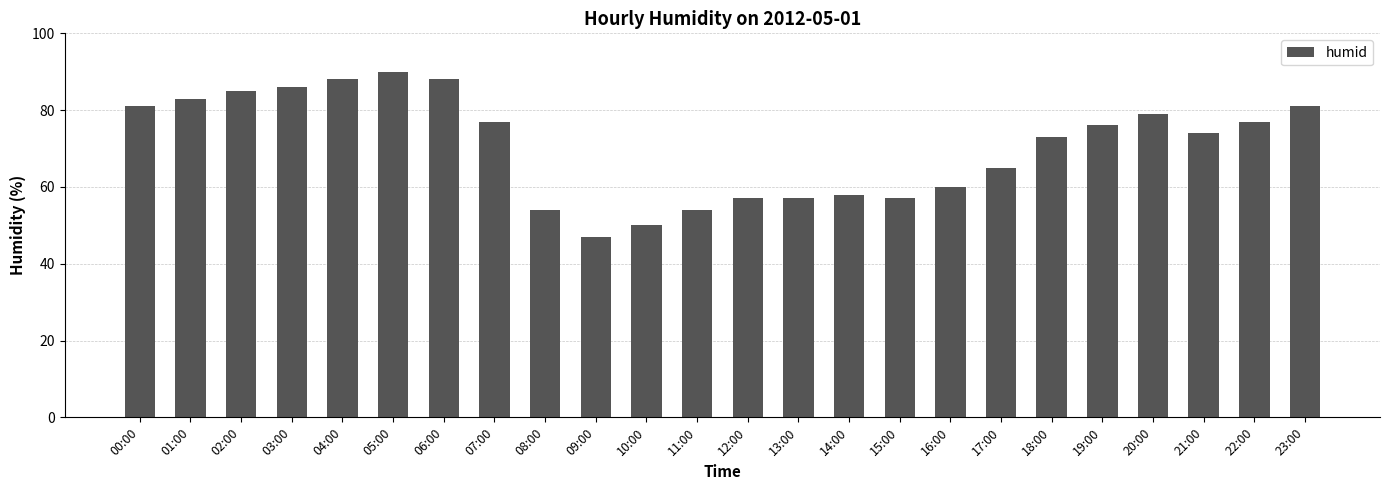

What position from the left is 15:00?

16